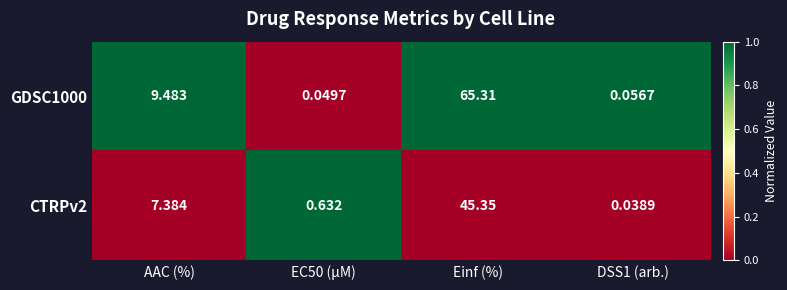

At which category does the chart reach its peak across all series?

Einf (%)